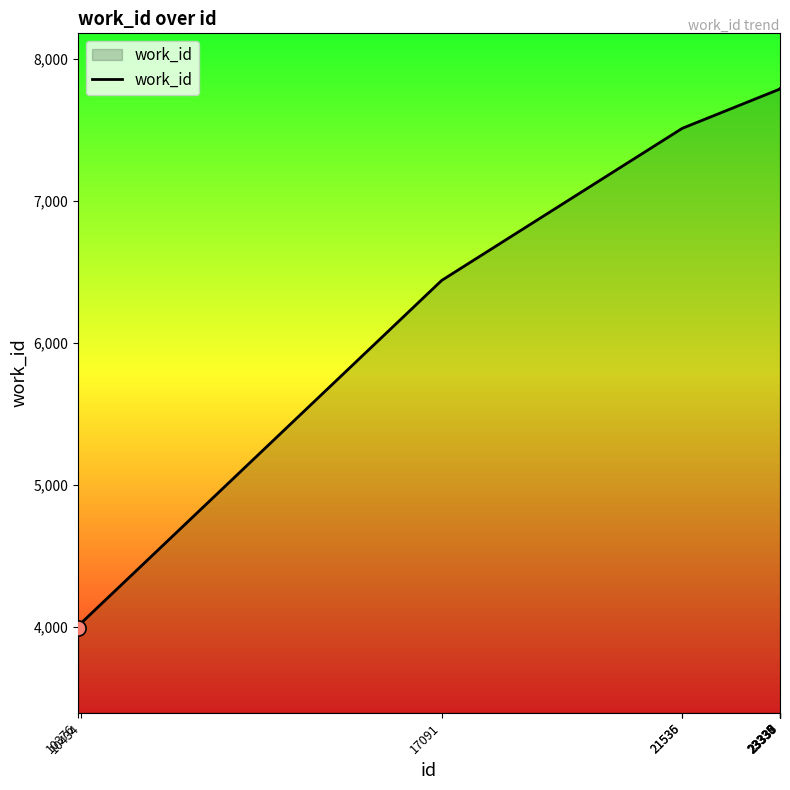

Approximately how many times larger is the value at 21536 compared to 21535?

1.0